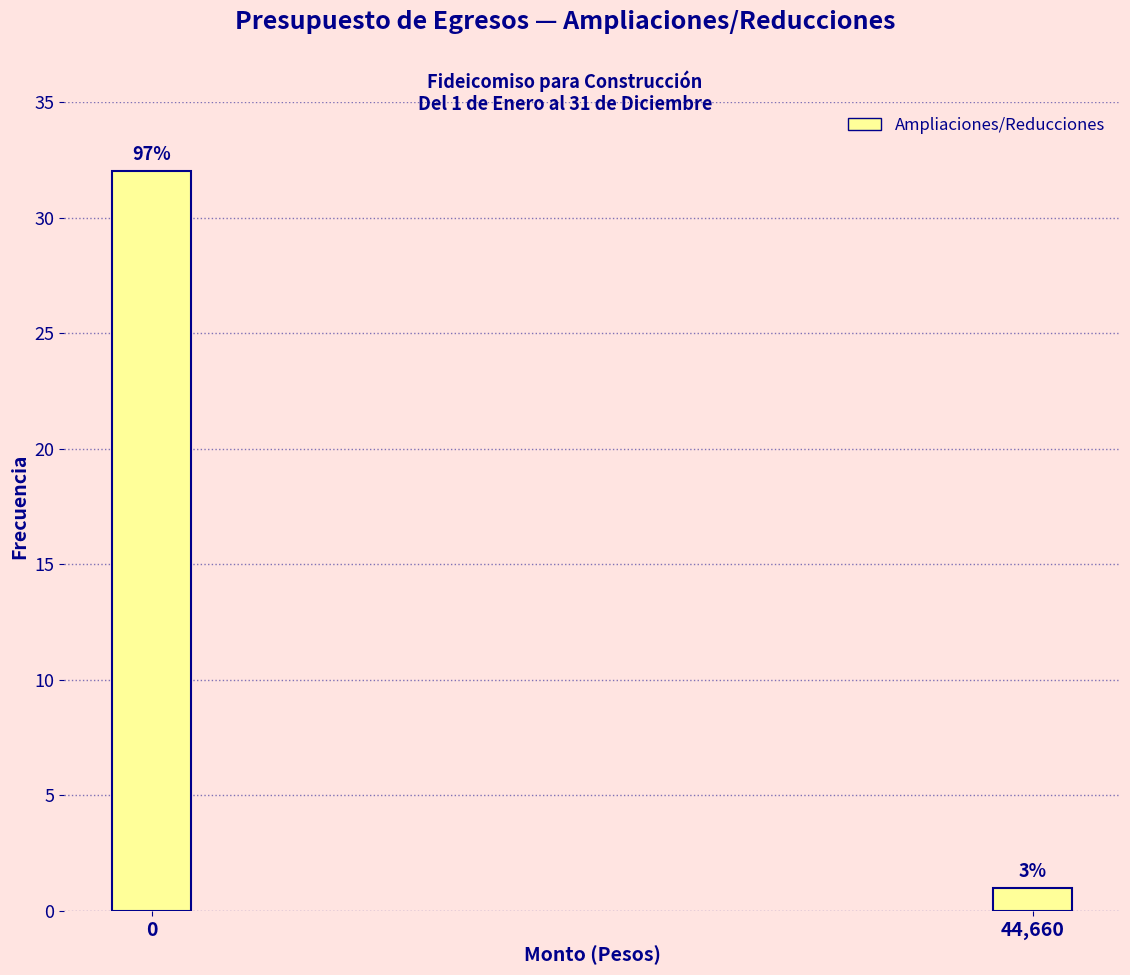

How many bars are there in total?

2